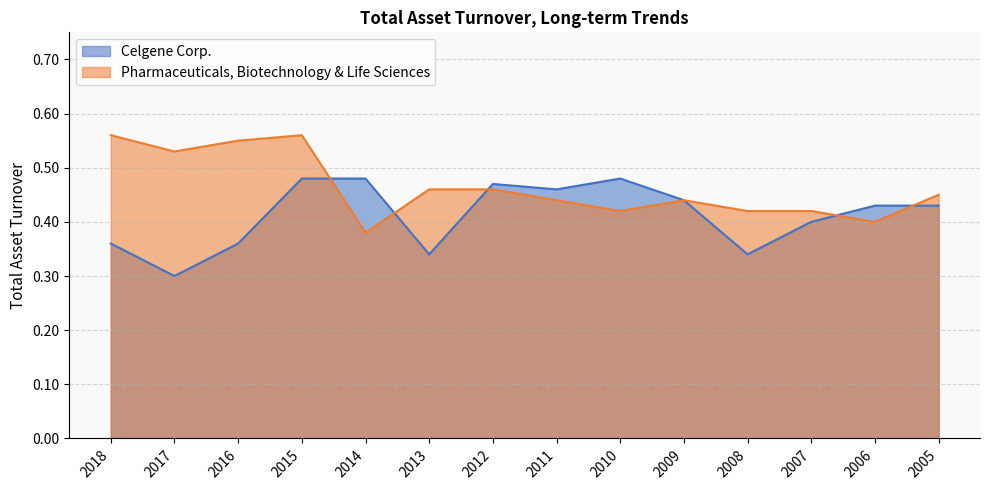

True or false: Pharmaceuticals, Biotechnology & Life Sciences has a value of 0.2 at 2015.

False